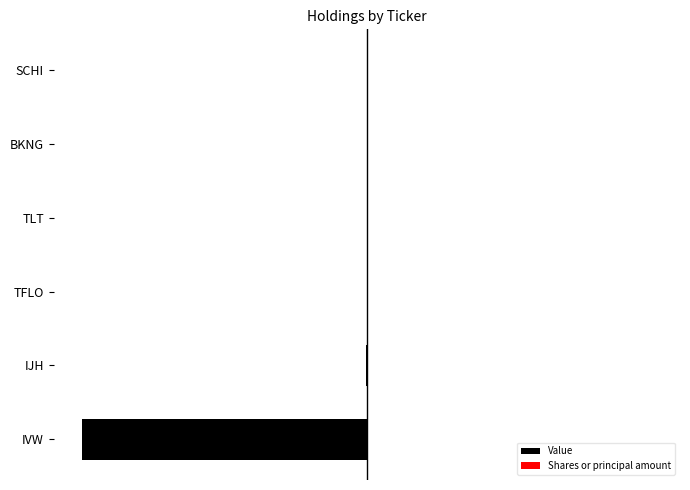

How many data points does each series have?

6